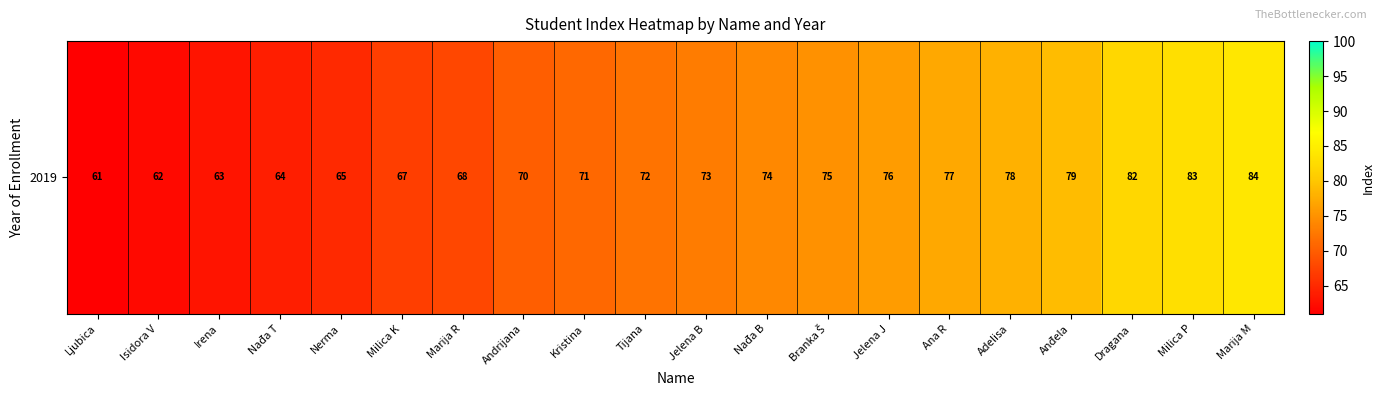

Read the value at Isidora V.

62